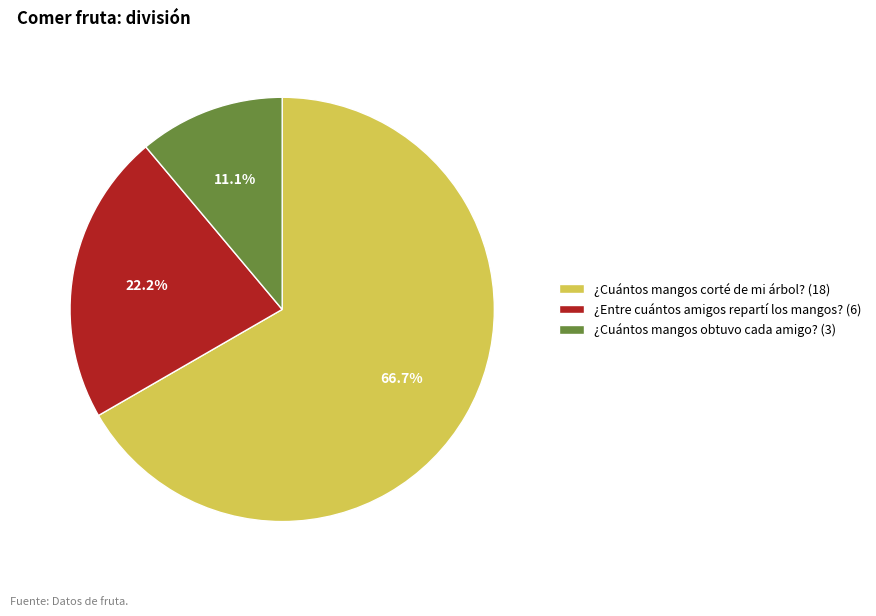

Combined, do ¿Cuántos mangos obtuvo cada amigo? and ¿Cuántos mangos corté de mi árbol? account for over 50%?

Yes